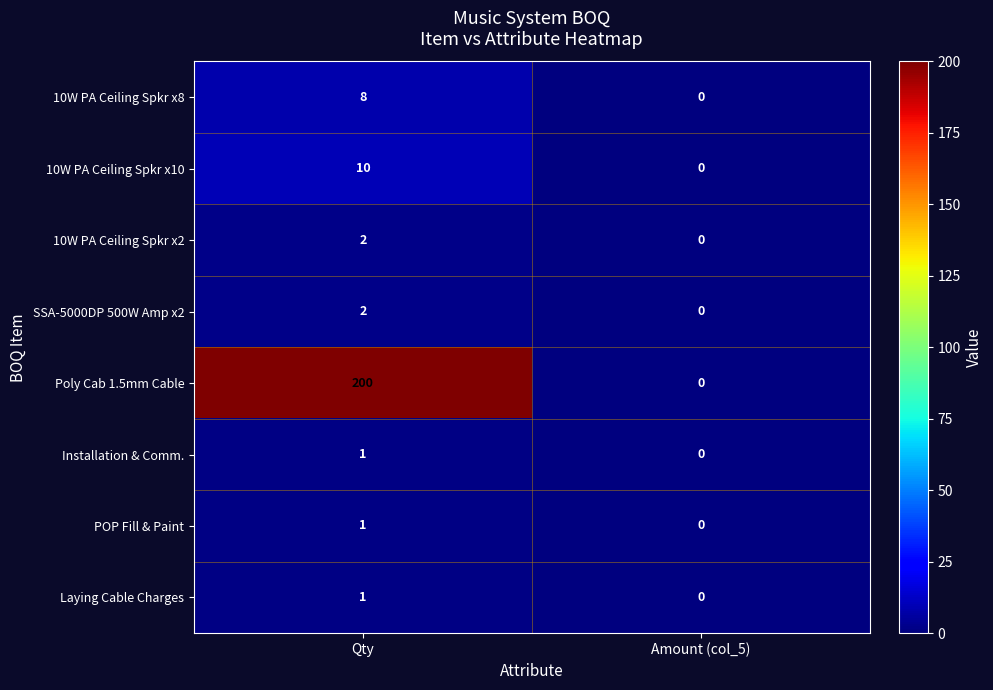

True or false: 10W PA Ceiling Spkr x2 has a value of -1 at Amount (col_5).

False